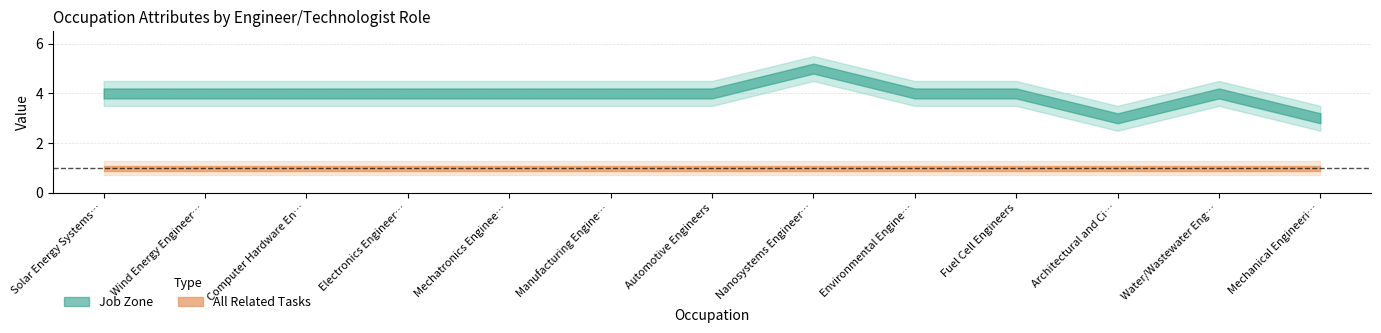

Rank the categories by All Related Tasks value from highest to lowest.

Solar Energy Systems Engineers, Wind Energy Engineers, Computer Hardware Engineers, Electronics Engineers, Mechatronics Engineers, Manufacturing Engineers, Automotive Engineers, Nanosystems Engineers, Environmental Engineering Technologists, Fuel Cell Engineers, Architectural and Civil Drafters, Water/Wastewater Engineers, Mechanical Engineering Technologists